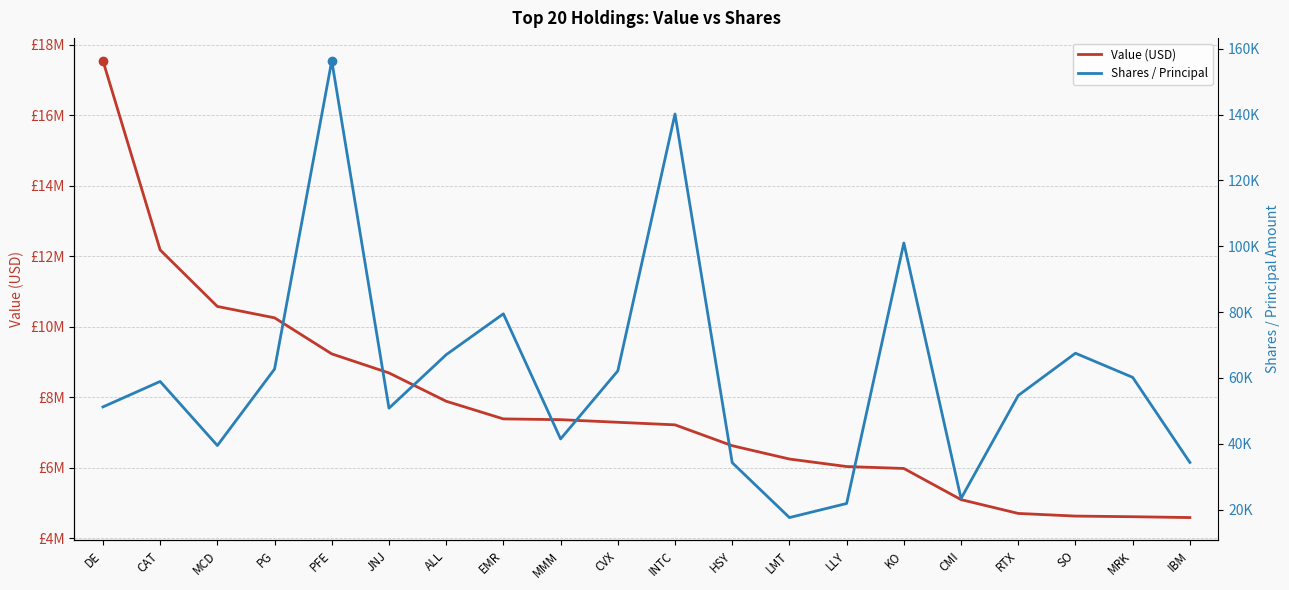

At which category is the sum across all series the highest?

DE